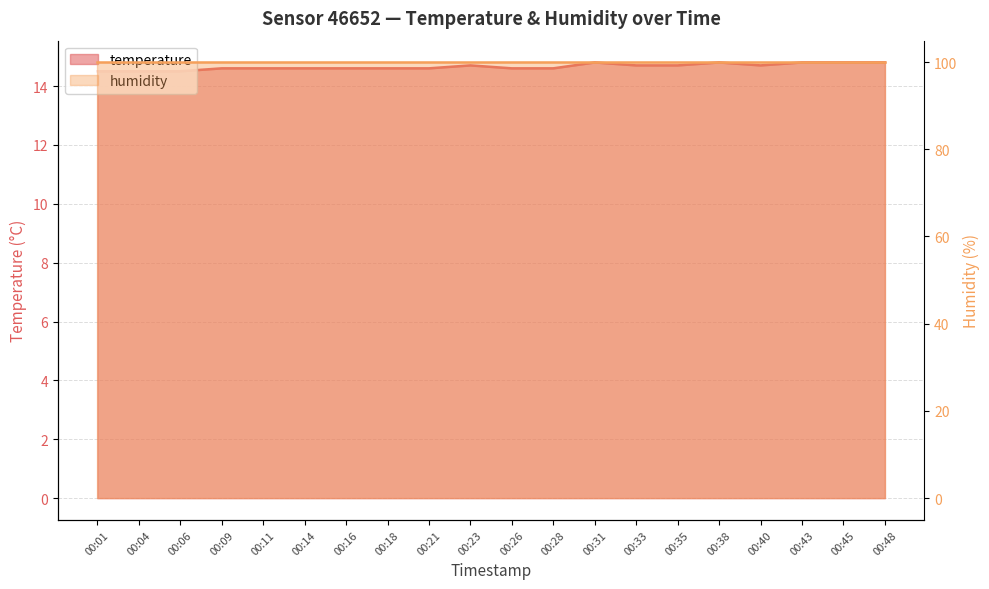

What is the average value?

14.7